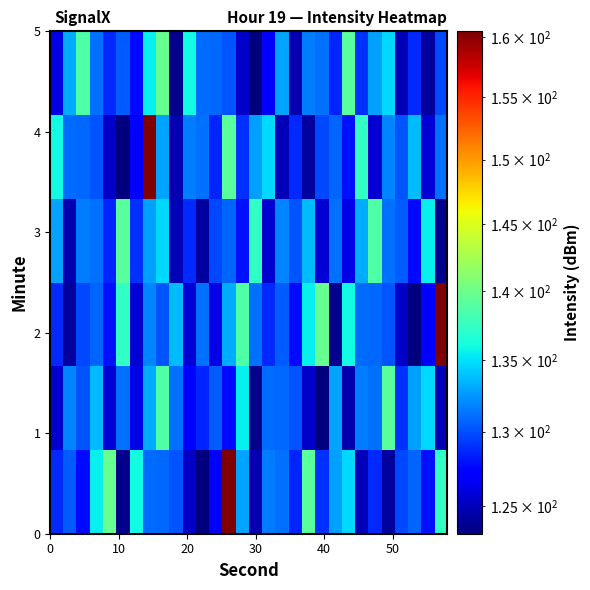

What is the greatest value displayed?

160.5